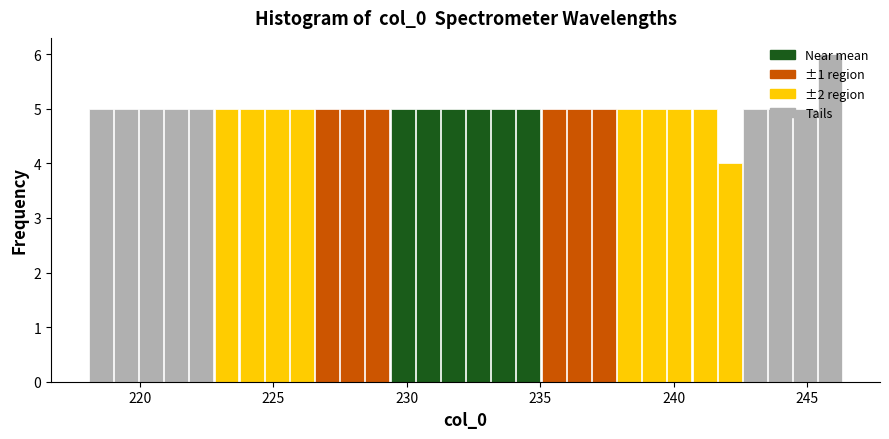

Read against the x-axis, roughly where is the centre of the tallest bar?

246.0